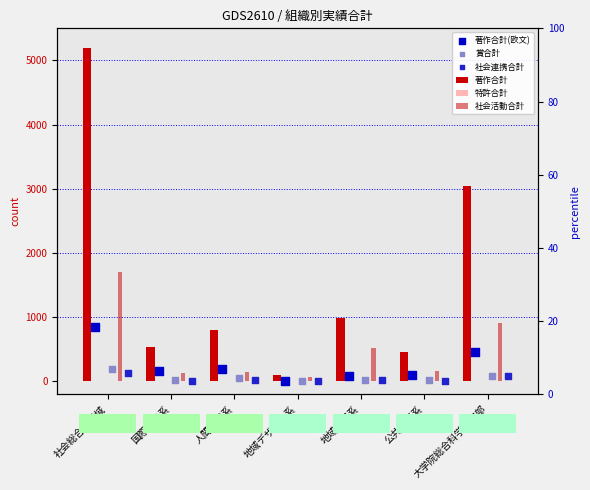

What are all the series names shown in the legend?

著作合計, 特許合計, 社会活動合計, 著作合計(欧文), 賞合計, 社会連携合計